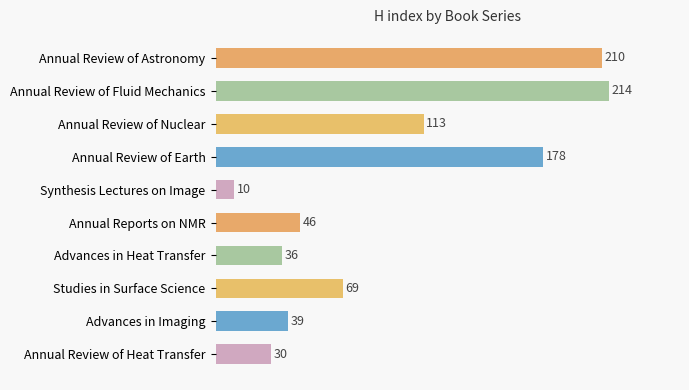

Count the number of data series in this chart.

1